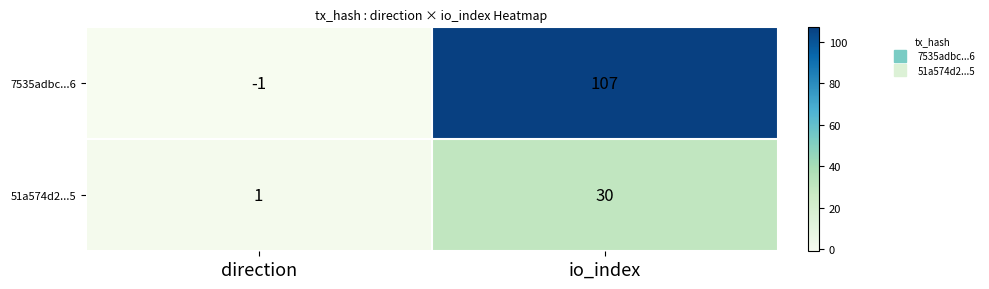

What is the difference between the 51a574d2...5 values at direction and io_index?

29